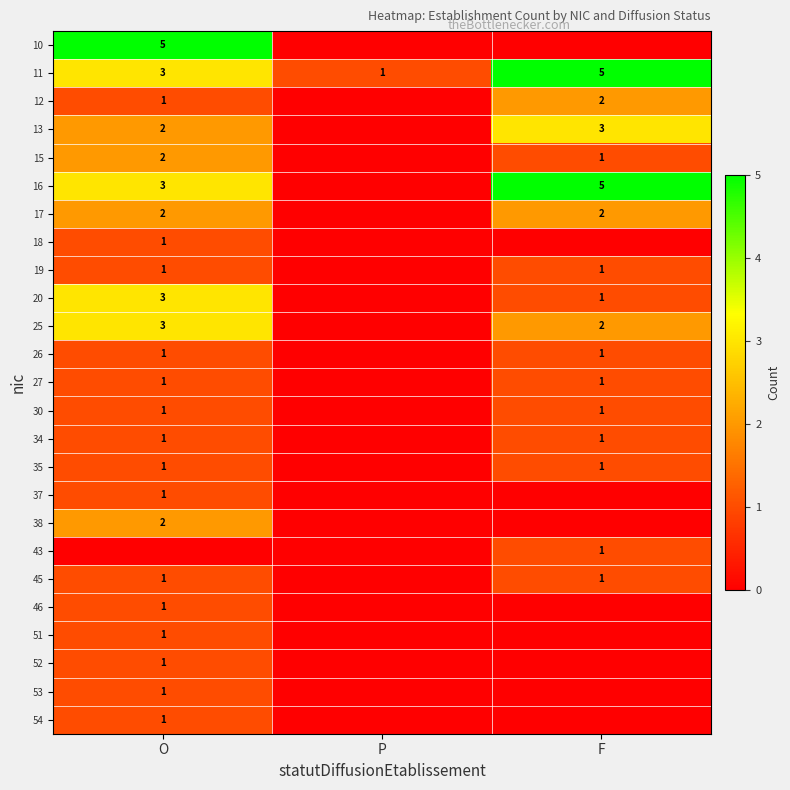

The value of 16 at O is 3. True or false?

True